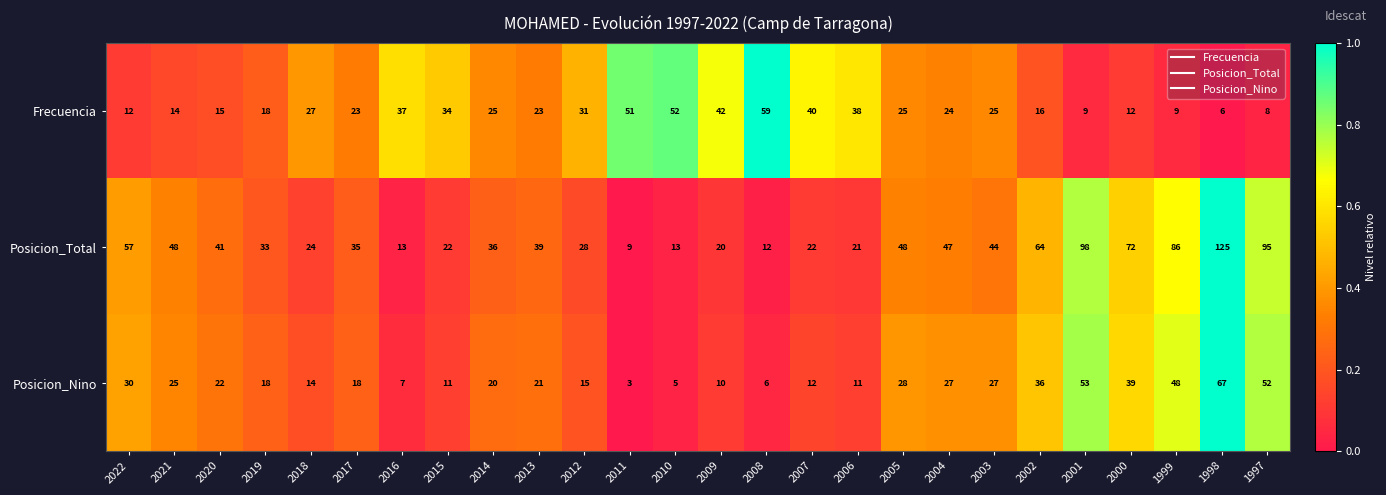

The value of Posicion_Nino at 2005 is 28. True or false?

True